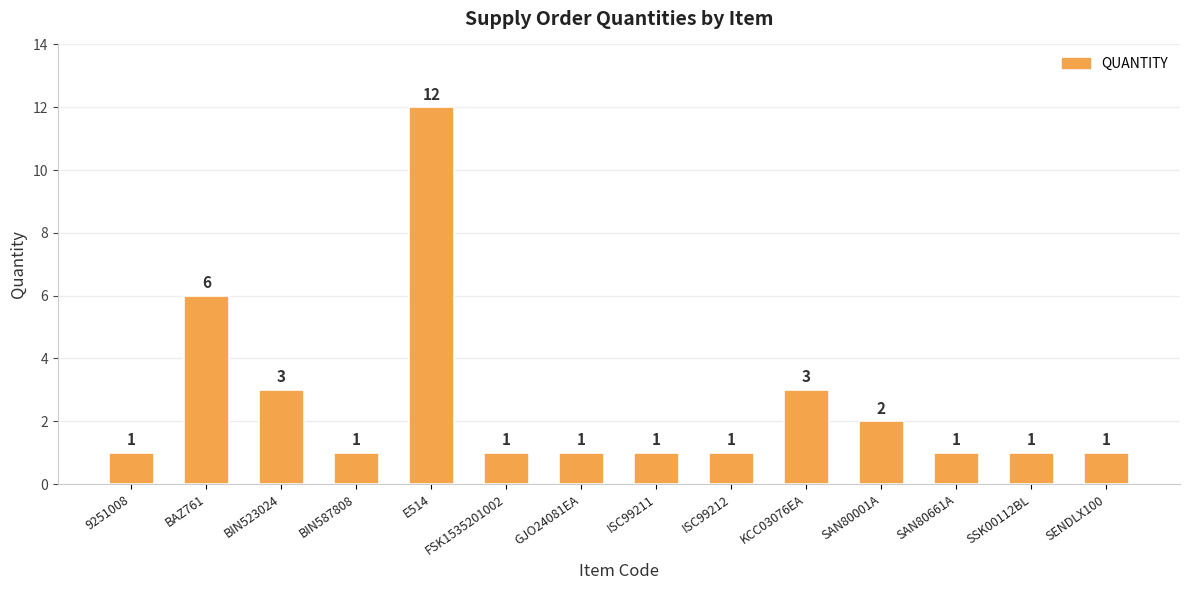

Does the chart contain any negative values?

No